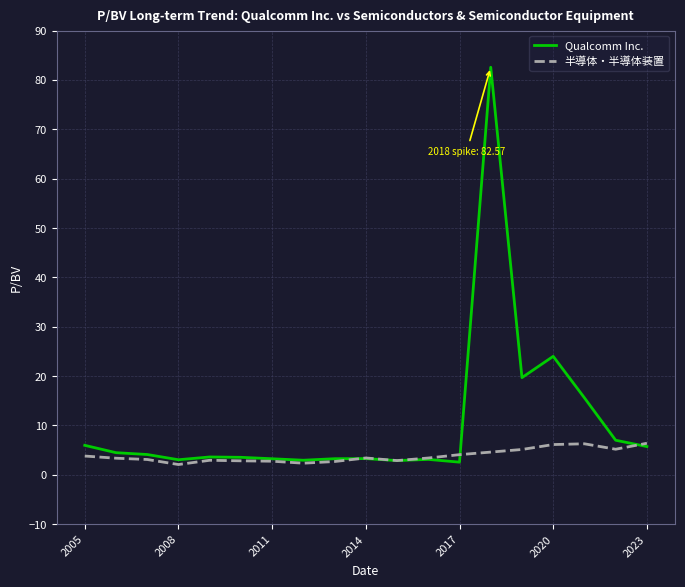

List the series in order of their peak value, lowest first.

半導体・半導体装置, Qualcomm Inc.